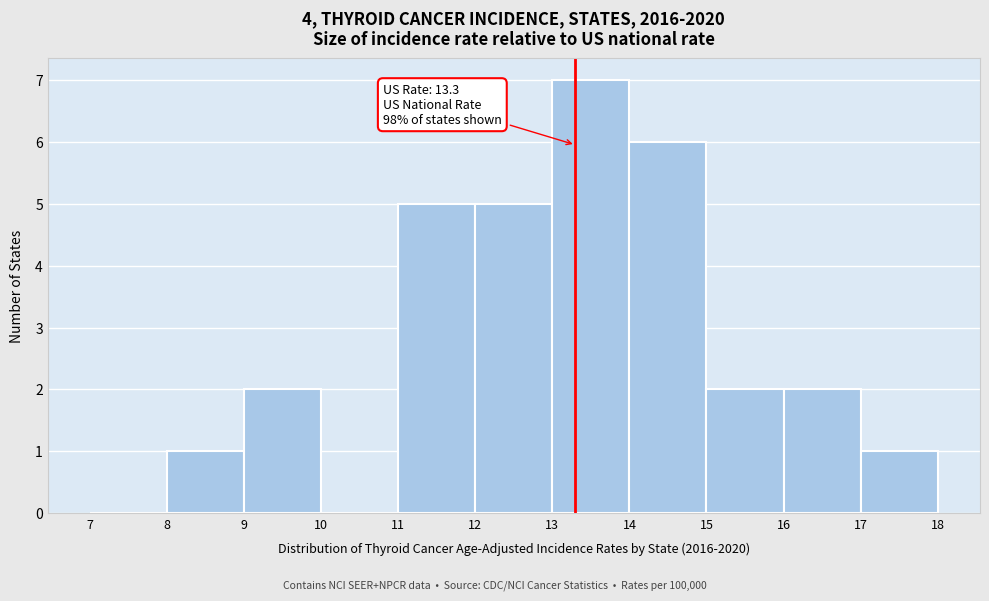

Over which range of the x-axis is the bar tallest?

13 to 14